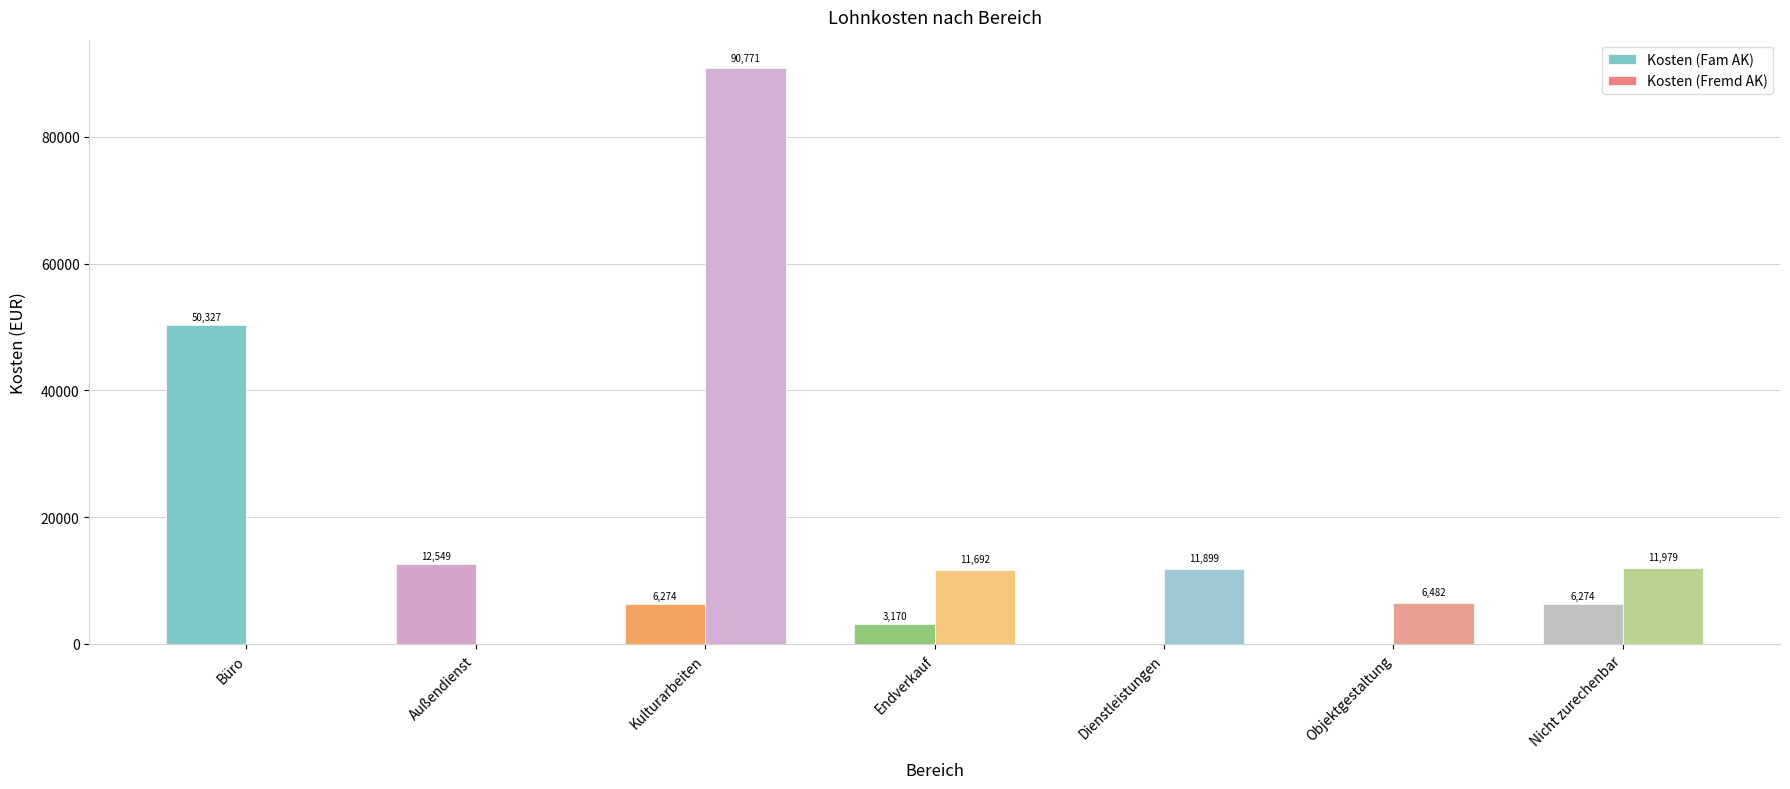

Is it true that Kosten (Fam AK) equals 3170.2 at Endverkauf?

True